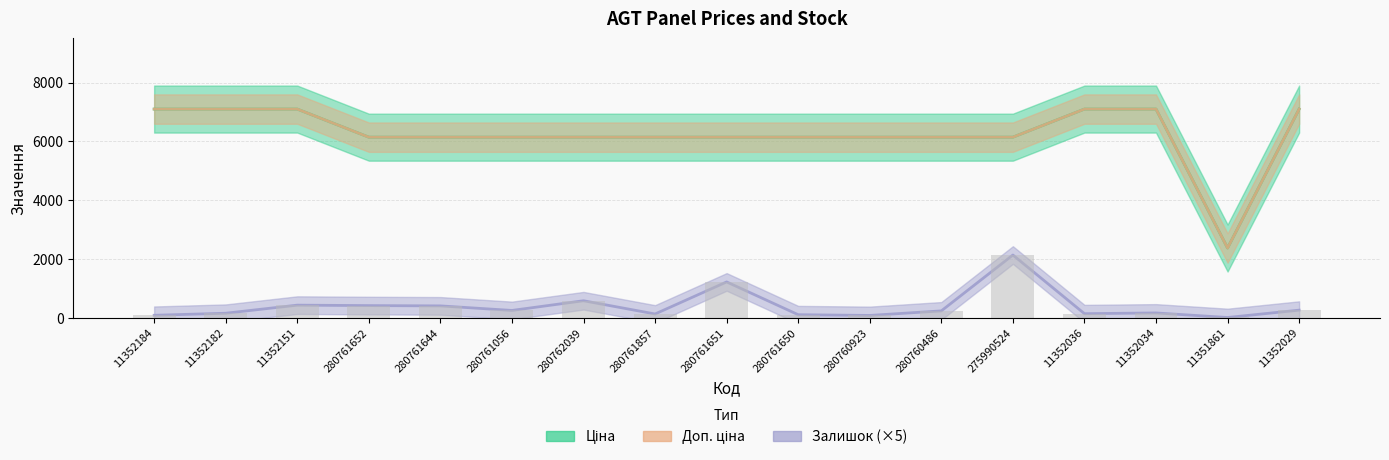

Which series has the largest total across all categories?

Ціна